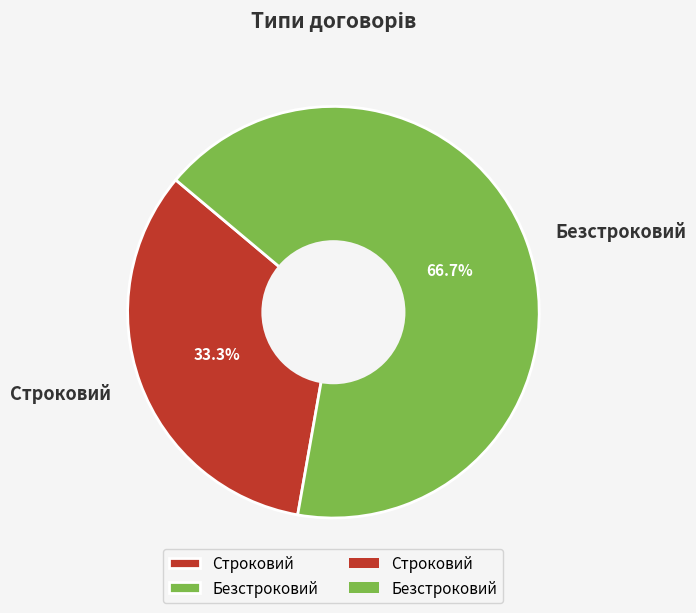

Which has a higher value, Строковий or Безстроковий?

Безстроковий